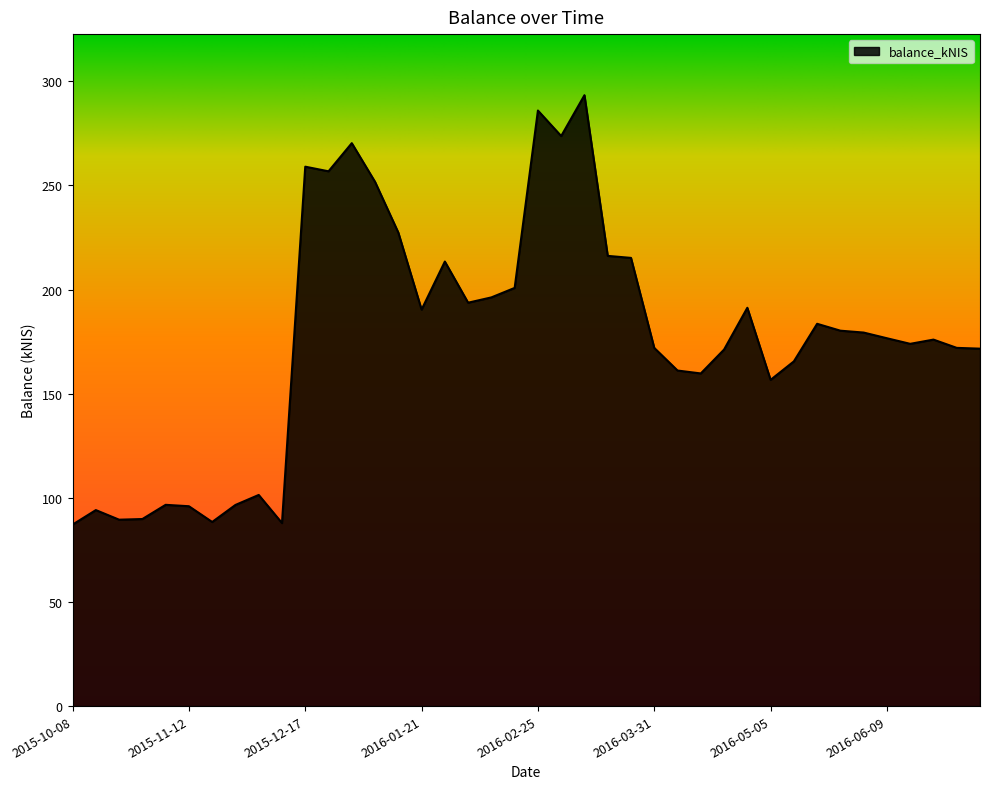

What is the greatest value displayed?

293.3